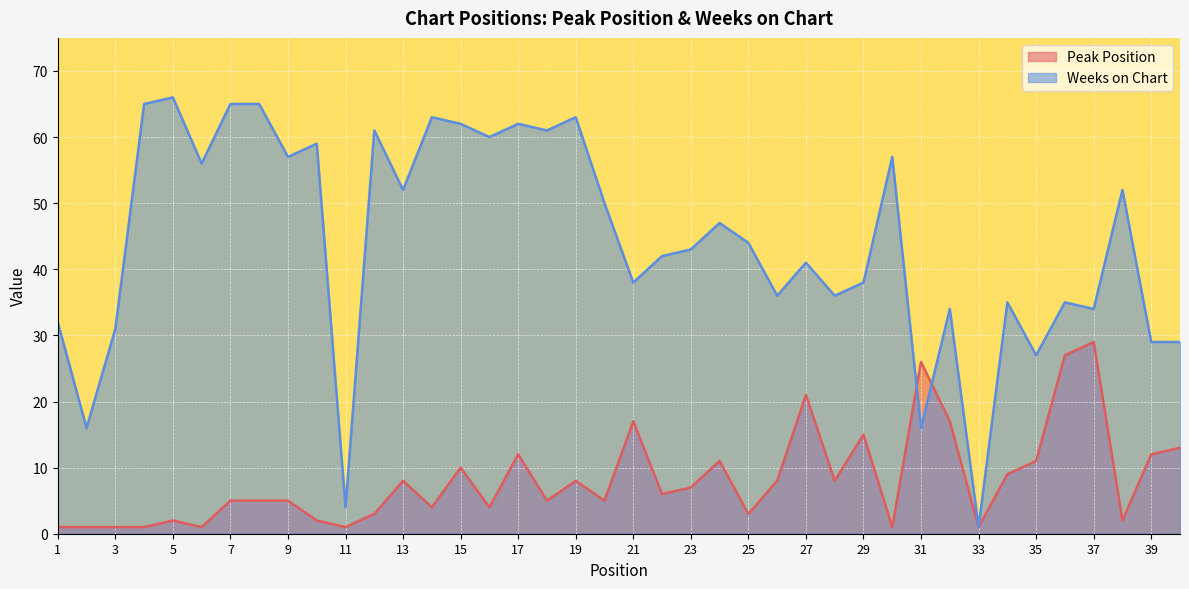

Which series has the widest spread of values?

Weeks on Chart